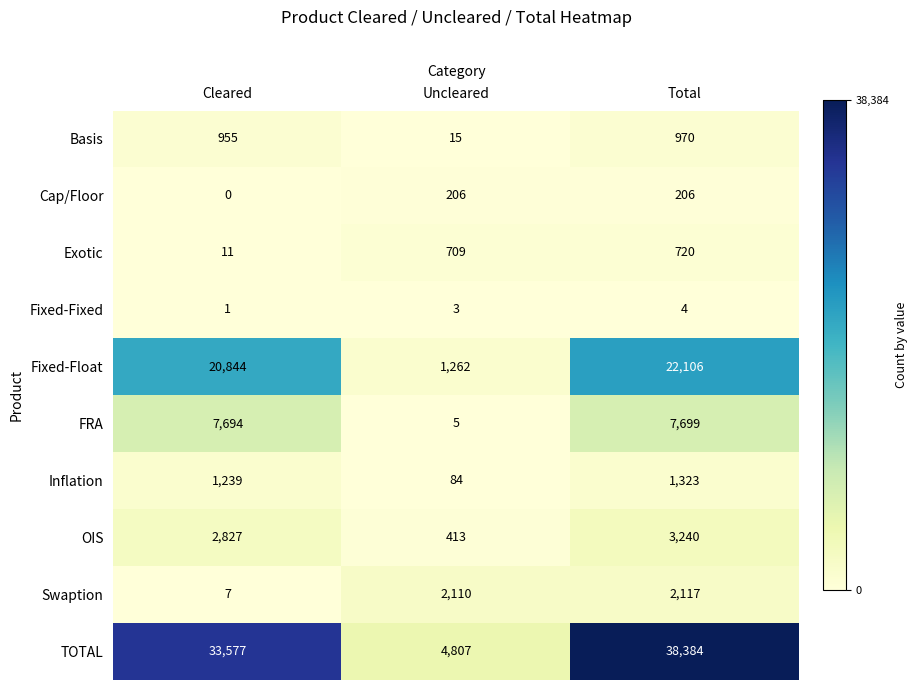

Which series has the widest spread of values?

TOTAL